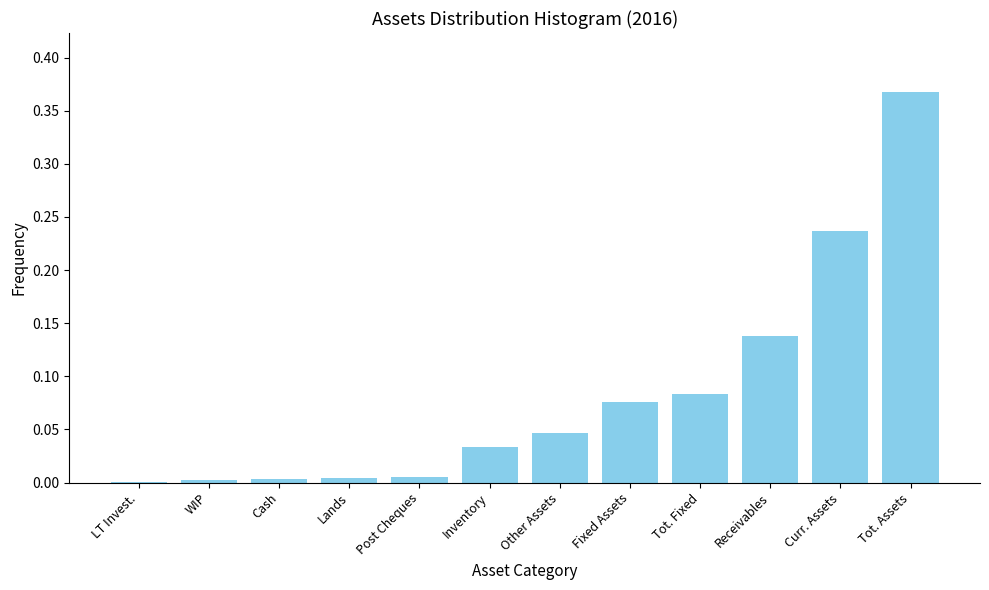

What is the sum of all values?

1.0